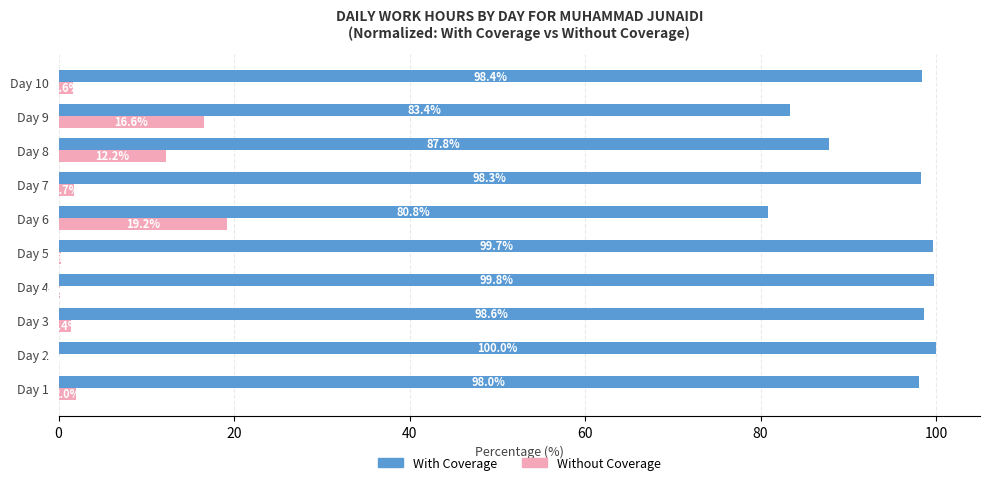

The With Coverage series shows 80.8 at Day 6. True or false?

True